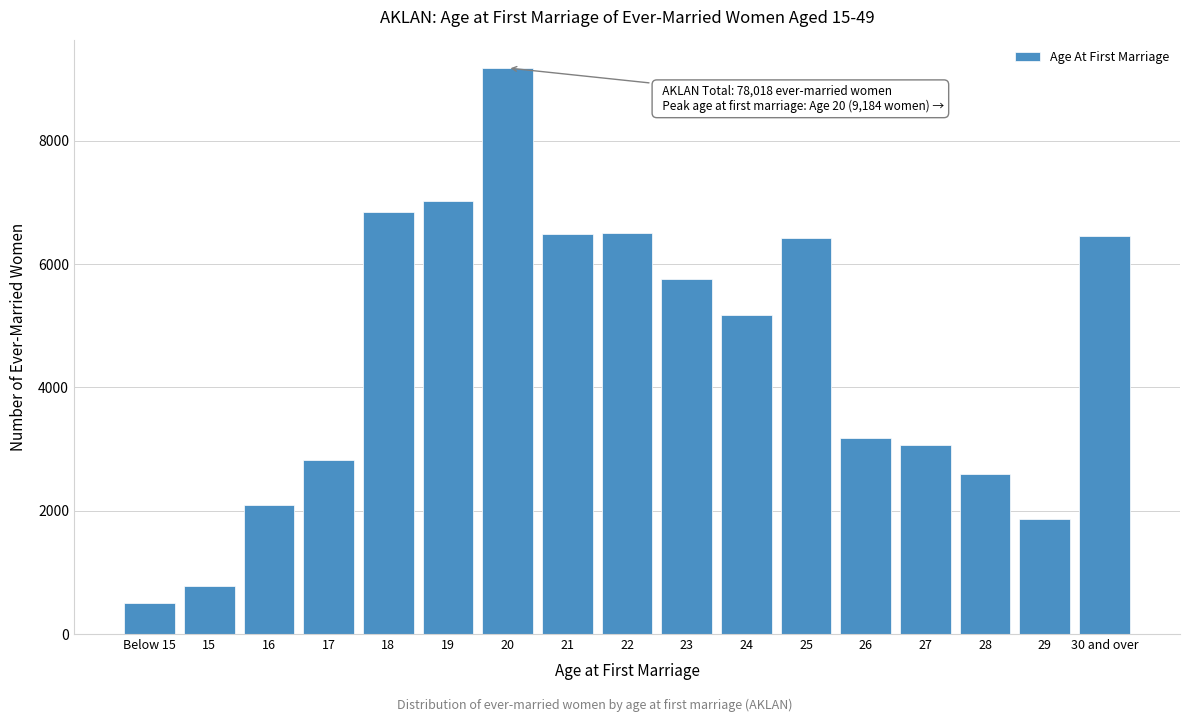

What is the change in value from 17 to 20?

+6361